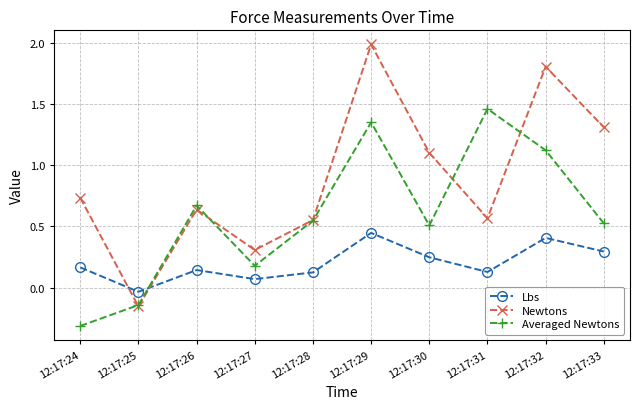

Which label corresponds to the smallest value in the chart?

12:17:24